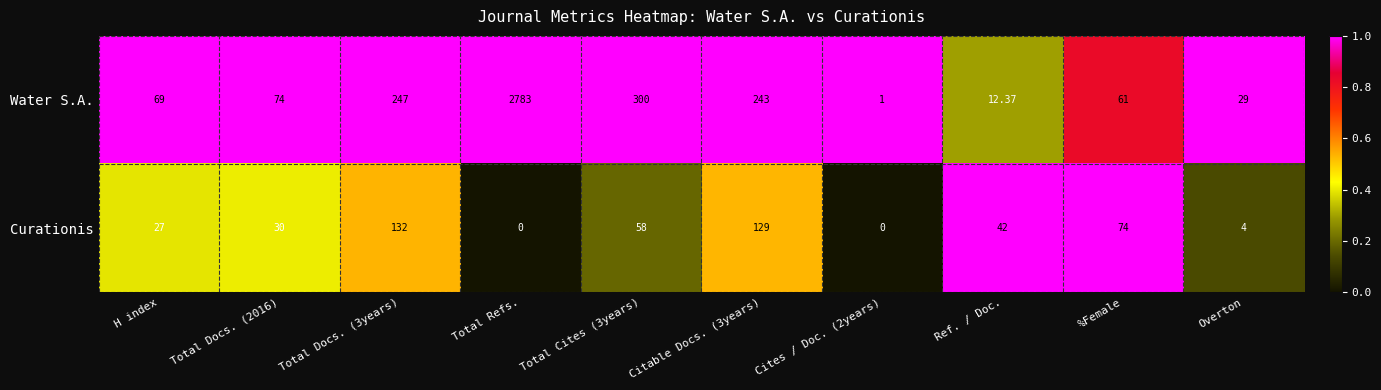

Between Citable Docs. (3years) and Overton, which series saw the biggest shift?

Water S.A.